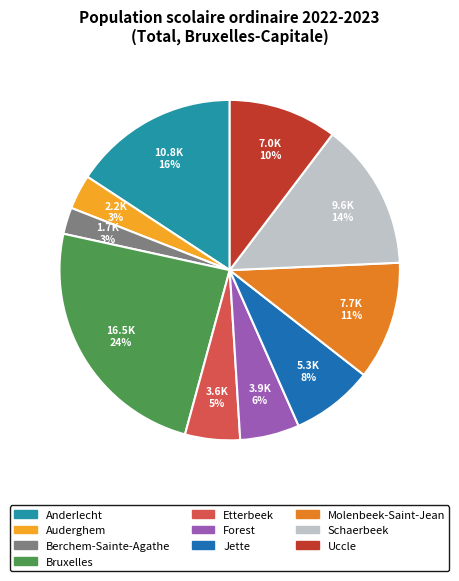

Is there any slice that represents more than half of the pie?

No